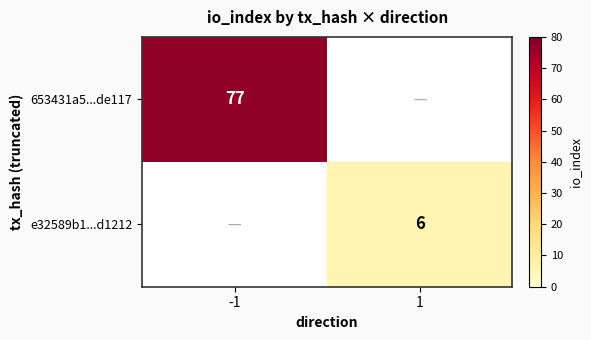

The e32589b1...d1212 series shows 6 at 1. True or false?

True